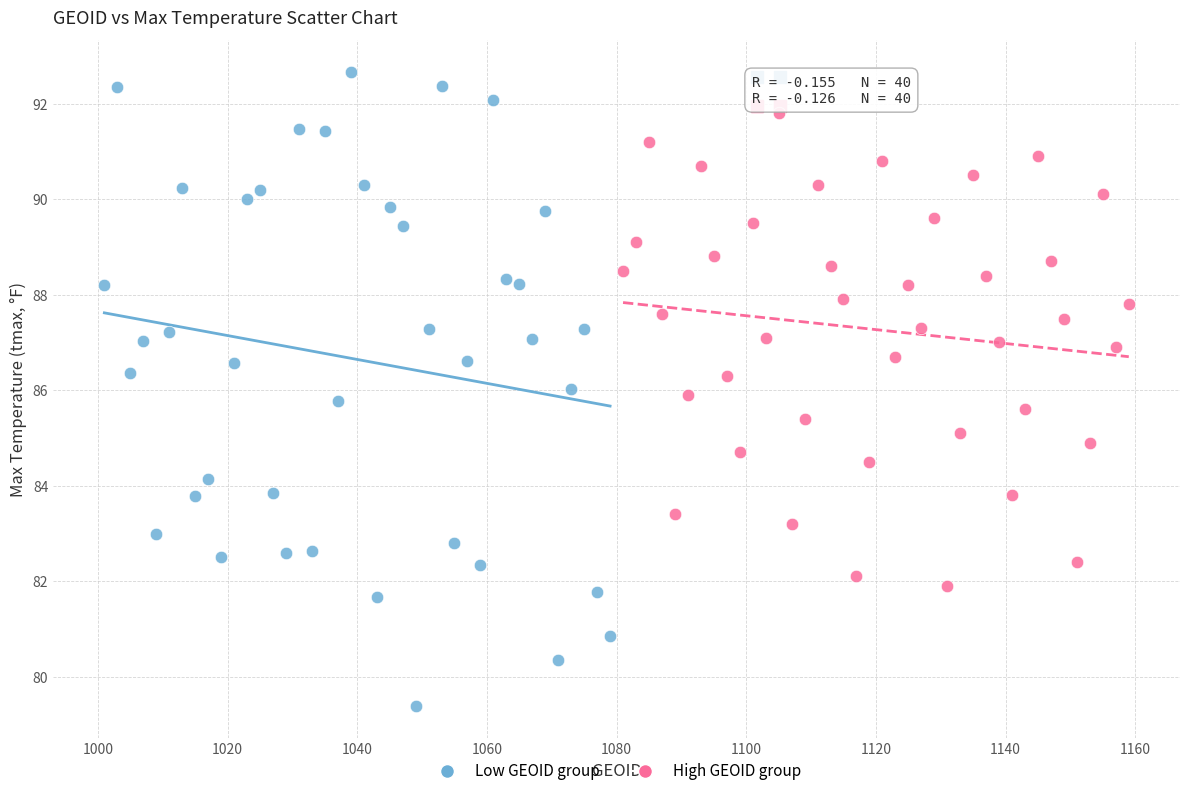

Which series contains the lowest Y value?

Low GEOID group